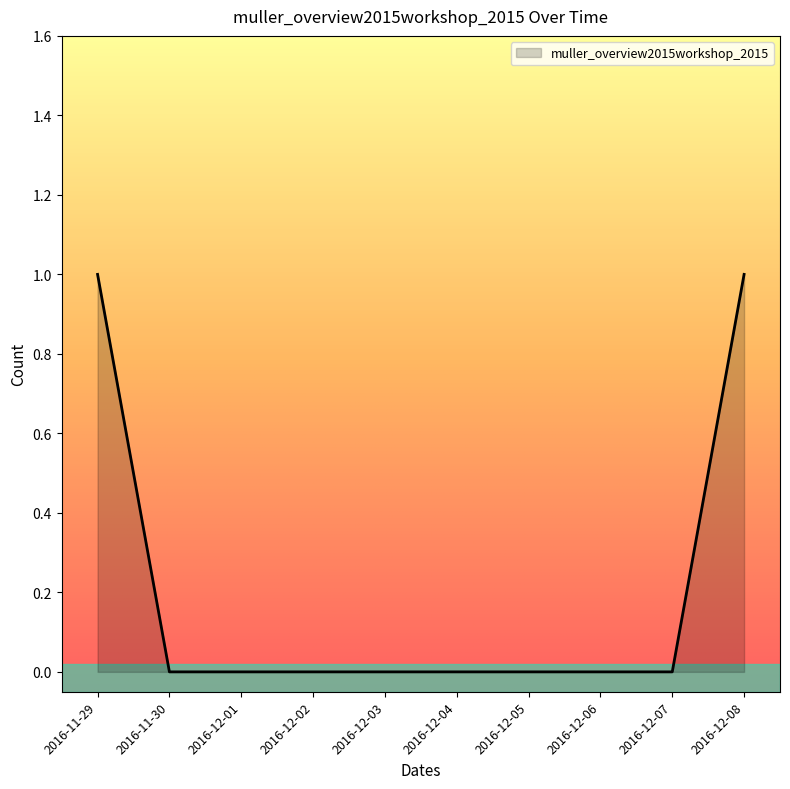

Which has a higher value, 2016-12-02 or 2016-11-29?

2016-11-29